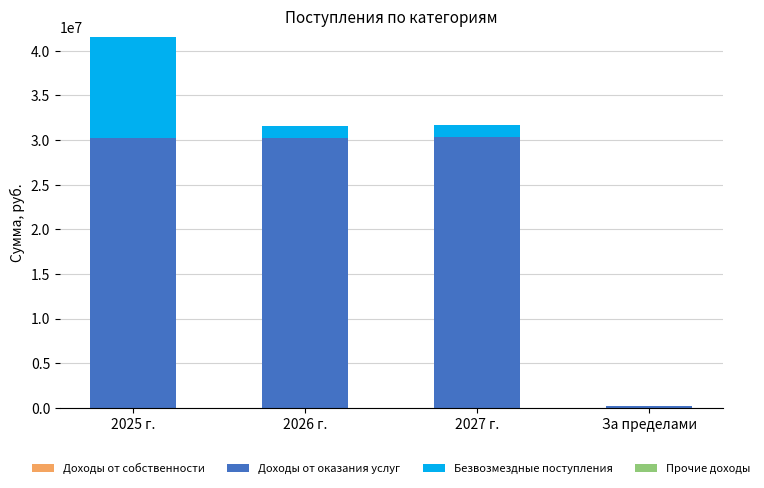

What is the highest value of the Доходы от оказания услуг series?

30293402.3